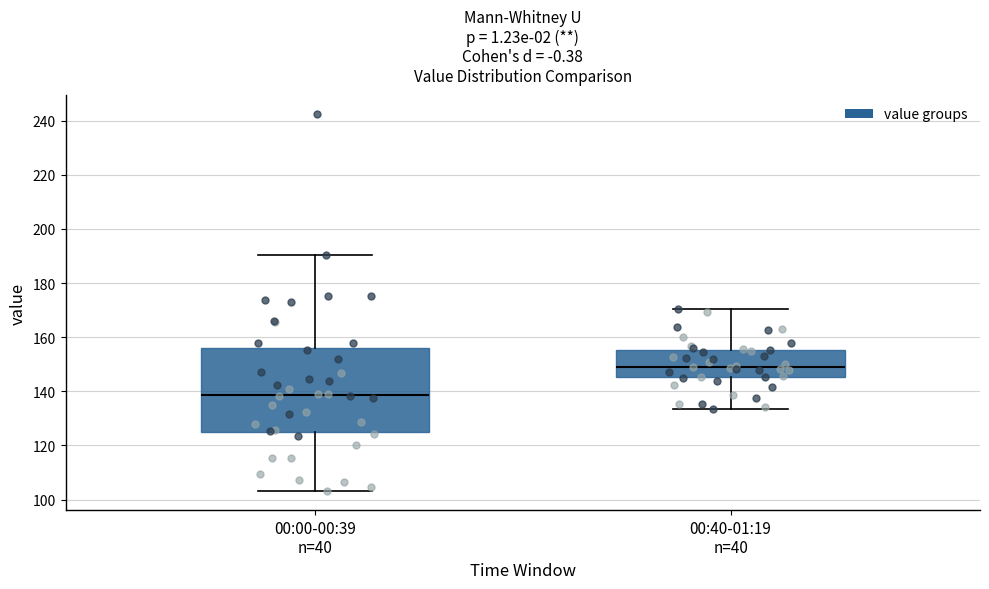

Comparing the boxes themselves (not the whiskers), which one is the tallest?

00:00-00:39 n=40